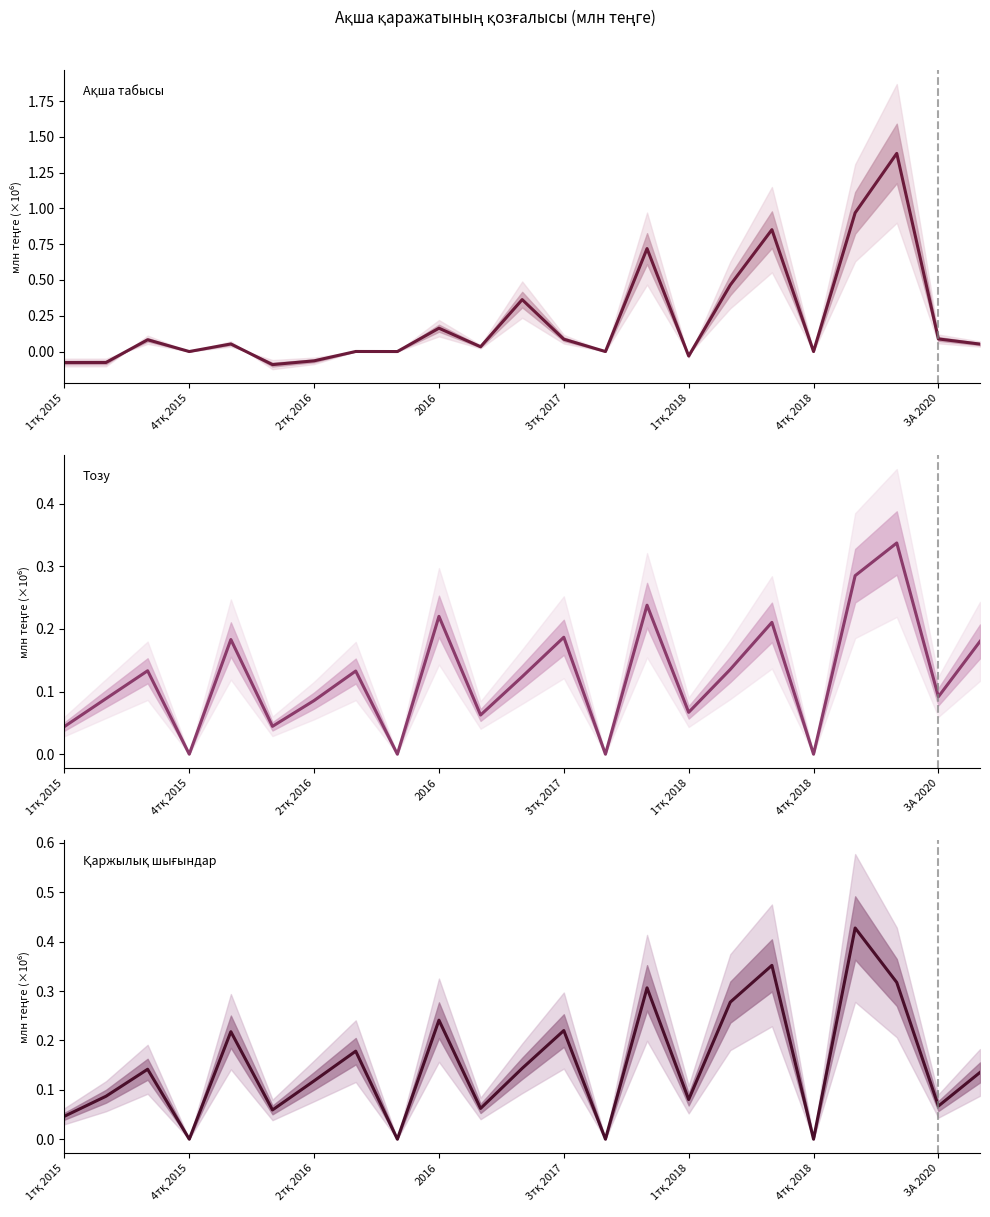

How many data points does each series have?

23